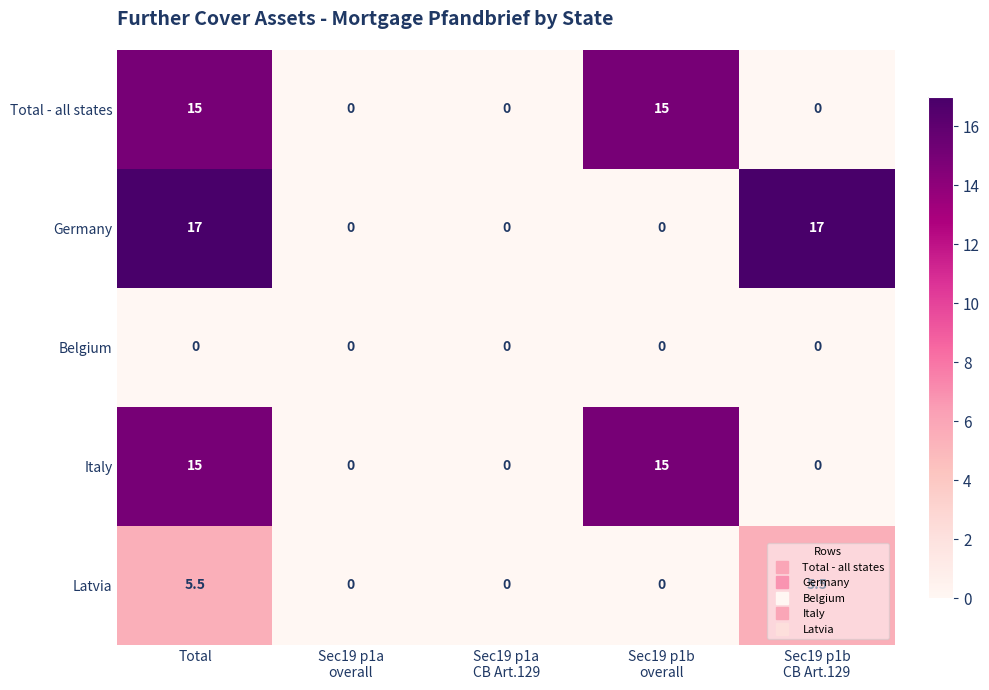

Which series has the largest total across all categories?

Germany